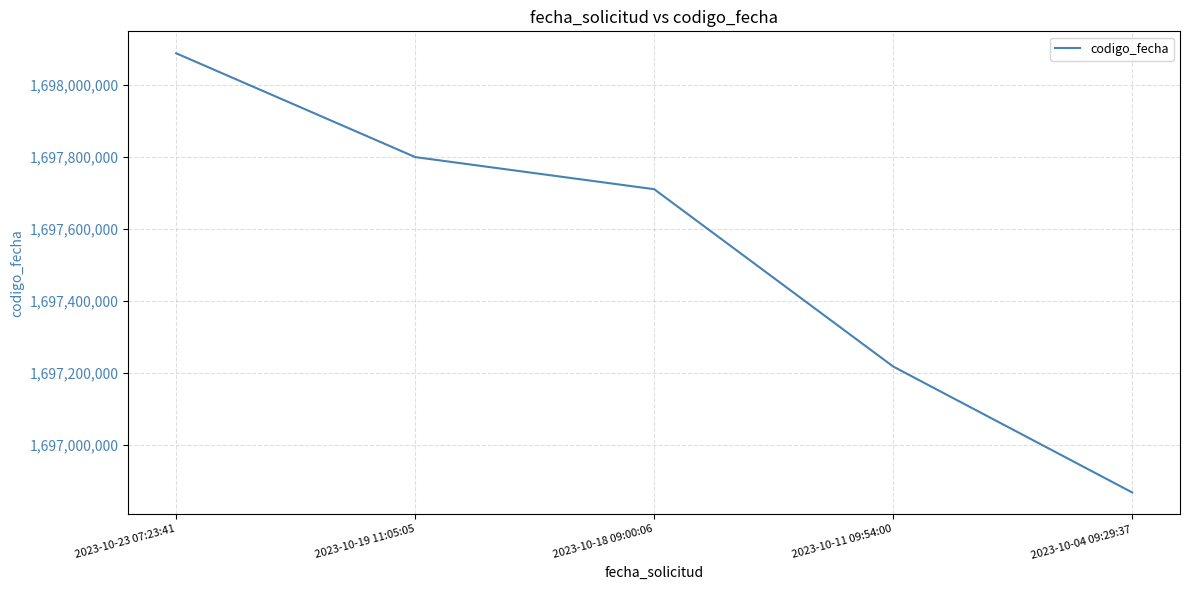

How many series are shown in this chart?

1